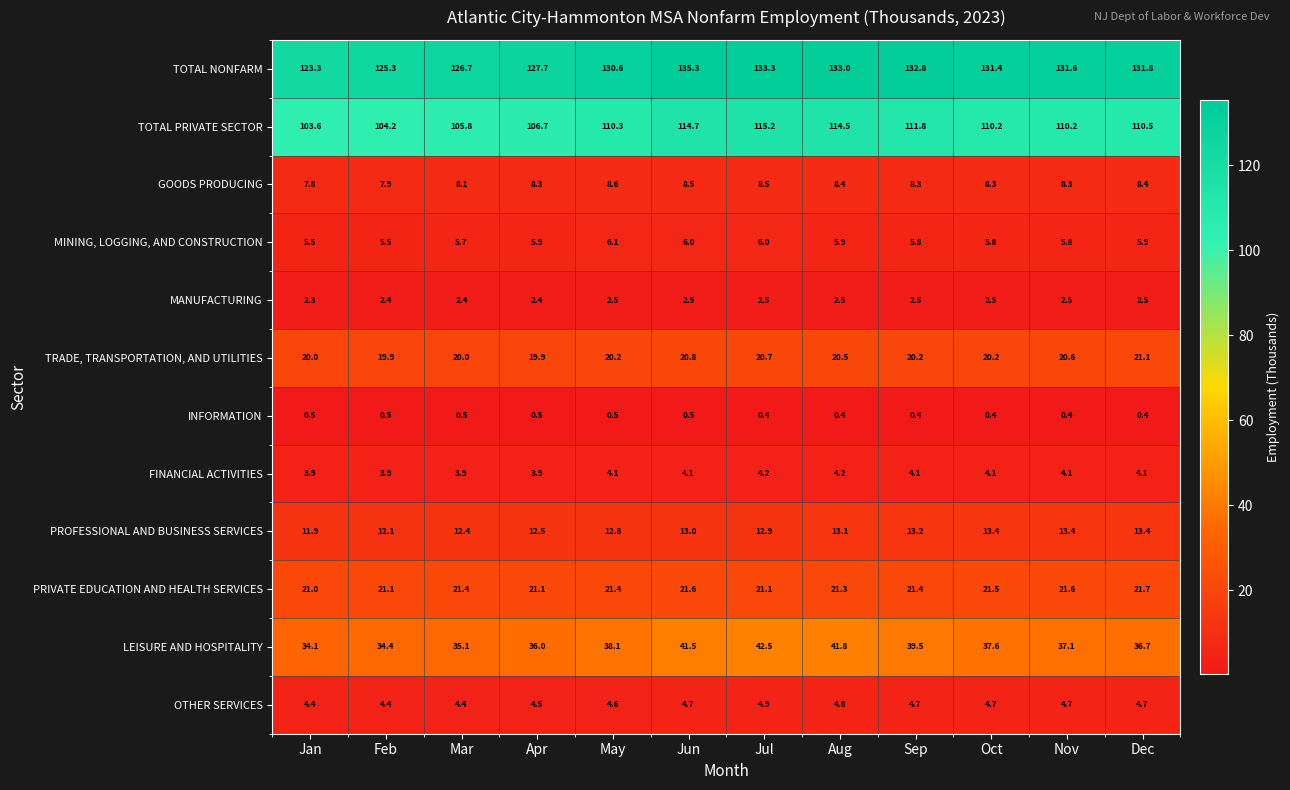

At which label is GOODS PRODUCING closest to 8?

Feb